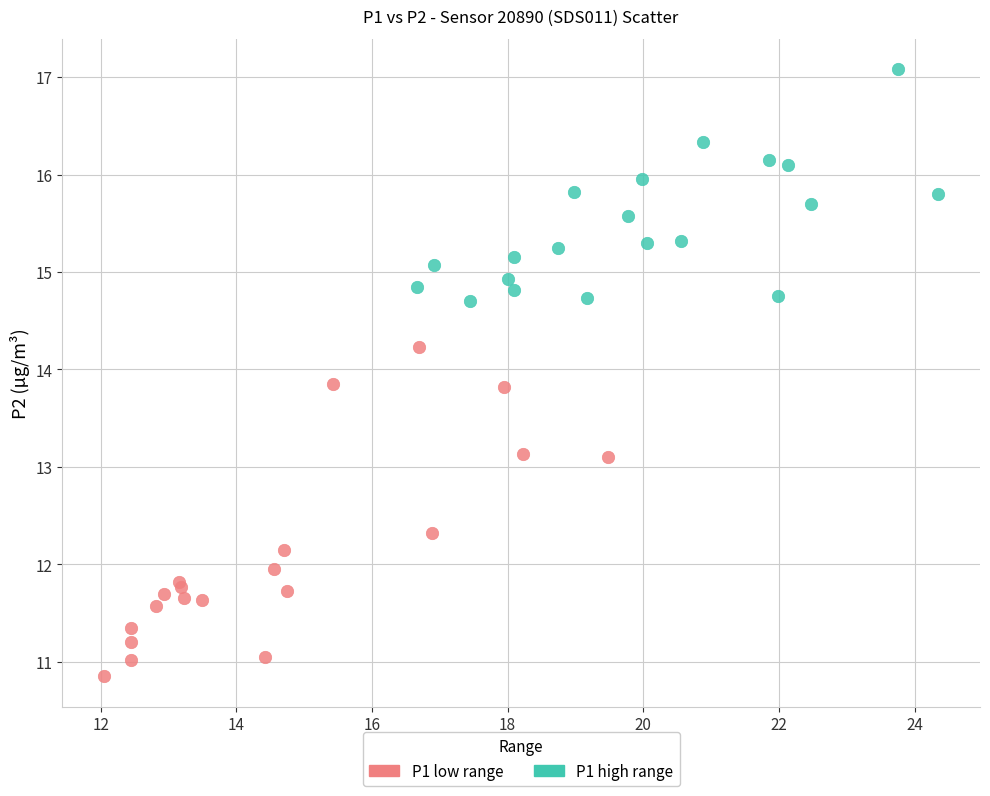

Which series contains the lowest Y value?

P1 low range